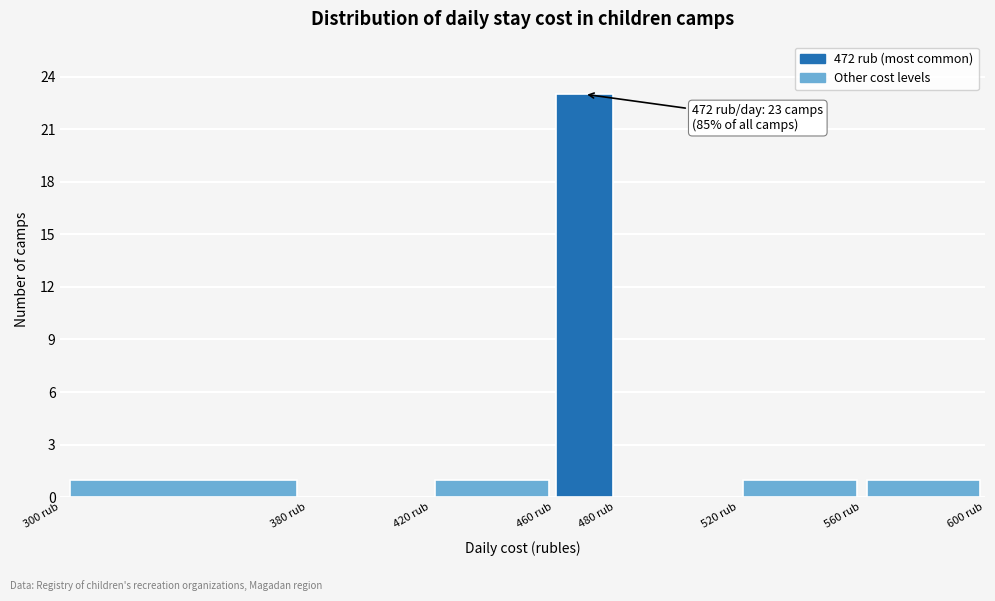

Over which range of the x-axis is the bar tallest?

460 to 480